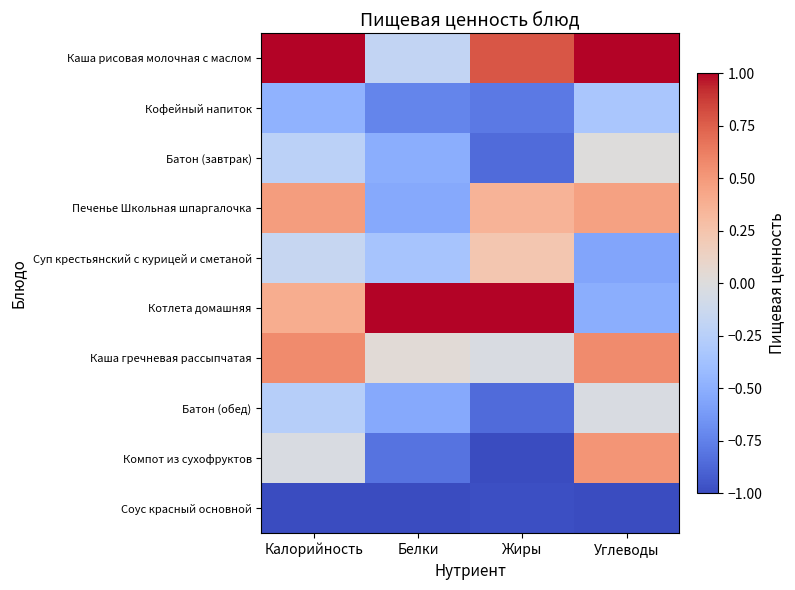

What is the total value across all series at Калорийность?

0.3